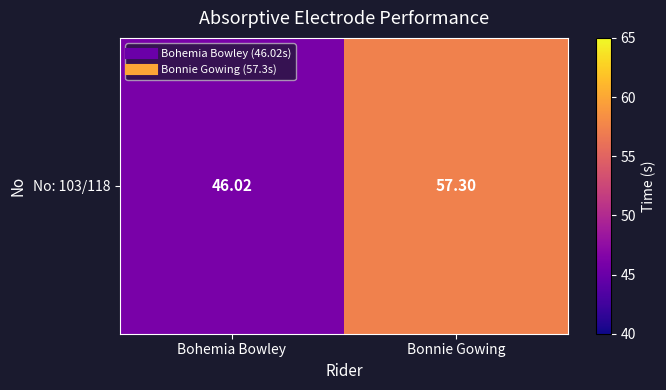

List the labels in order of value, smallest first.

Bohemia Bowley, Bonnie Gowing